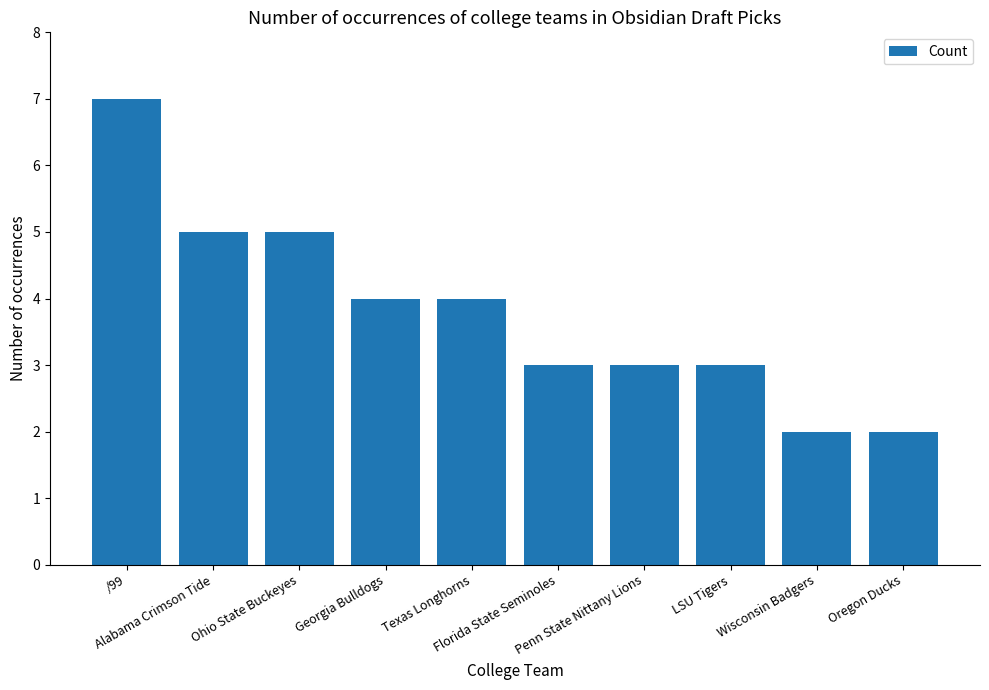

The chart shows a value of 5 at Penn State Nittany Lions. True or false?

False